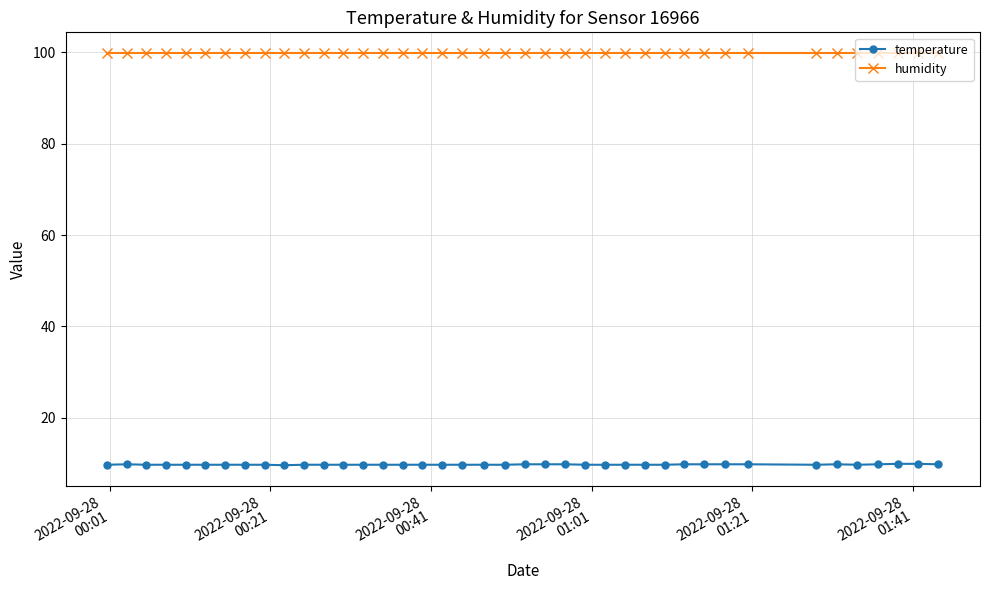

How many distinct data groups are displayed?

2